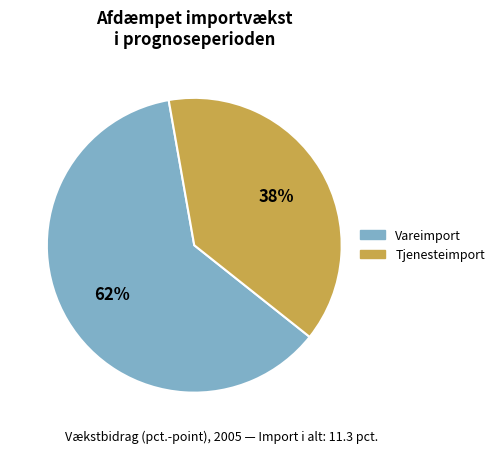

Does any single category account for the majority?

Yes